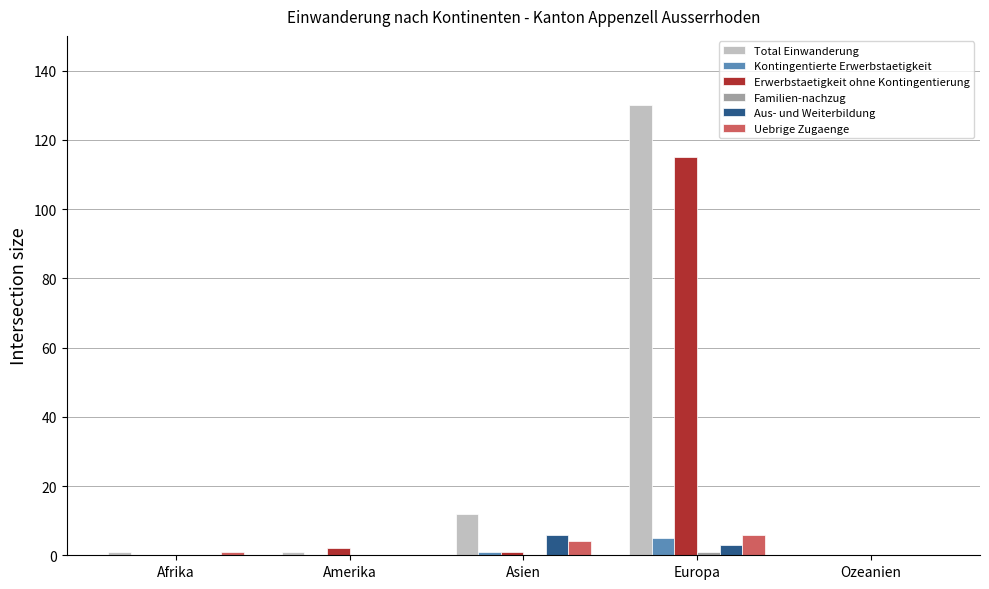

What is the sum of all Erwerbstaetigkeit ohne Kontingentierung values?

118